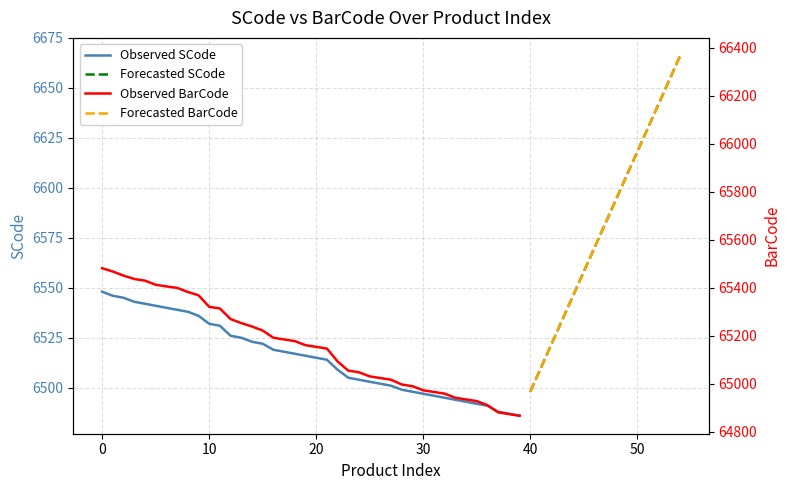

Is it true that BarCode equals 64989 at 29?

True